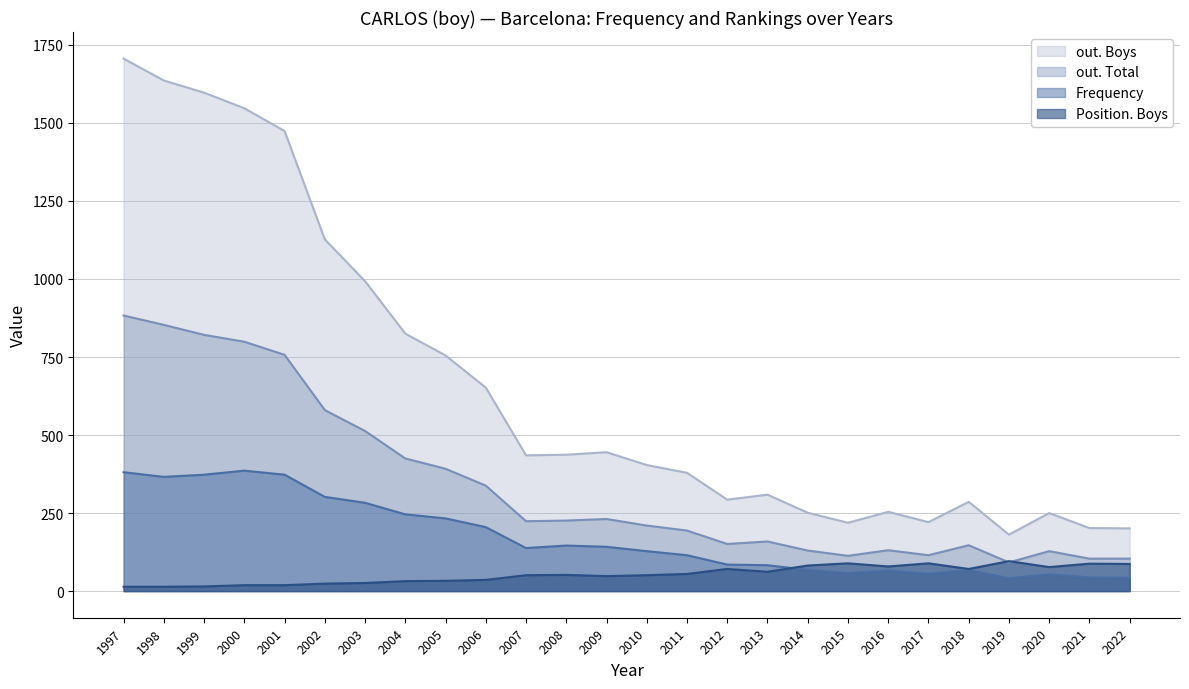

At how many categories does at least one series exceed 790?

8